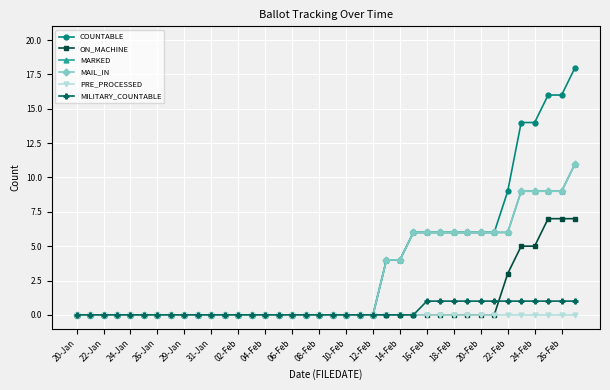

Does the chart have visible grid lines?

Yes